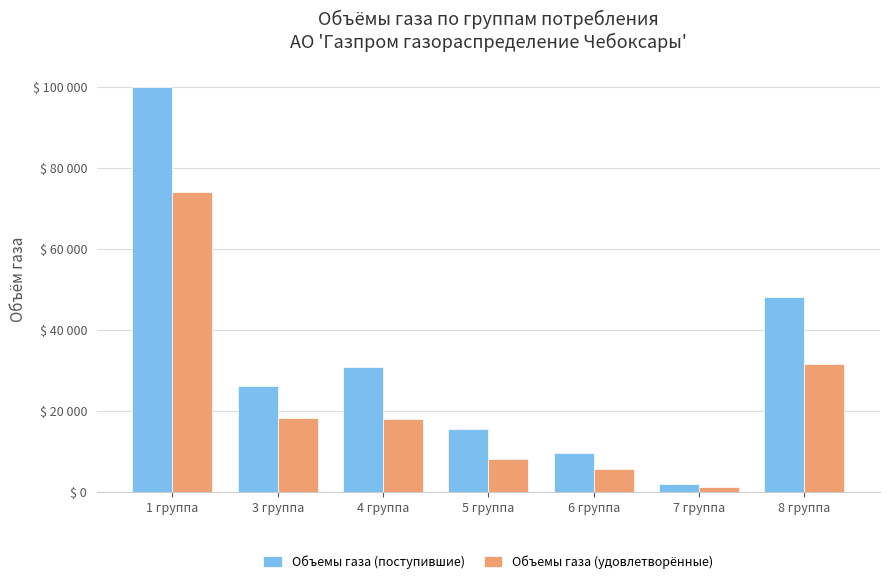

Which series has the largest range (max minus min)?

Объемы газа (поступившие)